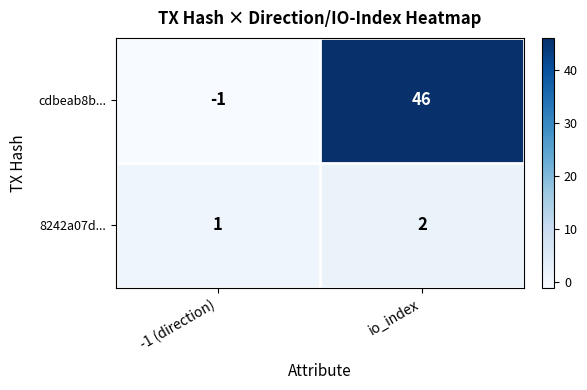

Reading left to right, transcribe all the data shown in this chart.

cdbeab8b...: -1 (direction)=-1	io_index=46
8242a07d...: -1 (direction)=1	io_index=2